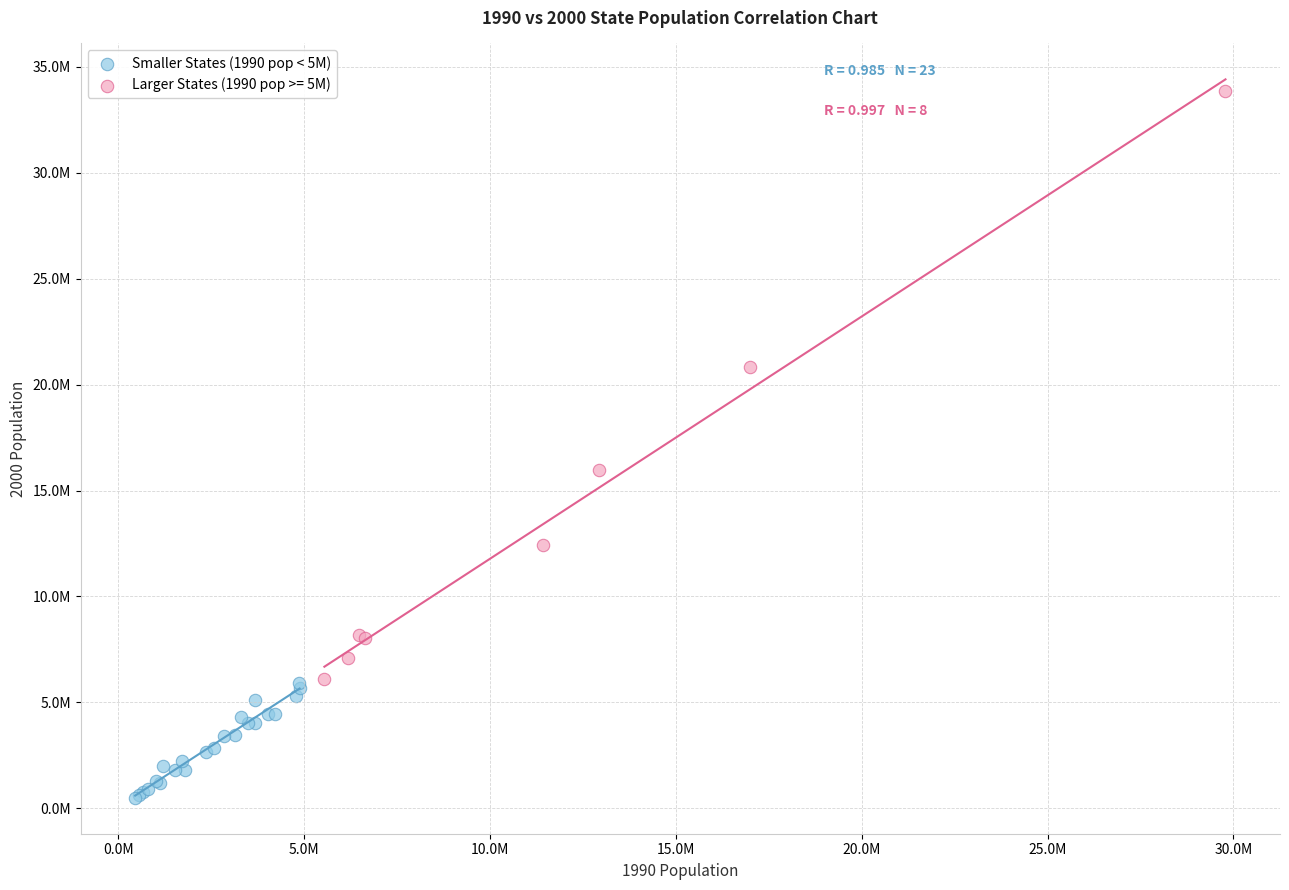

What are all the series names shown in the legend?

Smaller States (1990 pop < 5M), Larger States (1990 pop >= 5M)